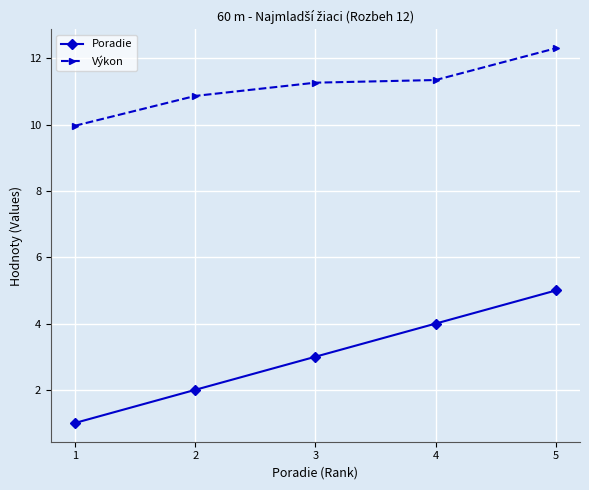

How many data points in Poradie are less than 3?

2